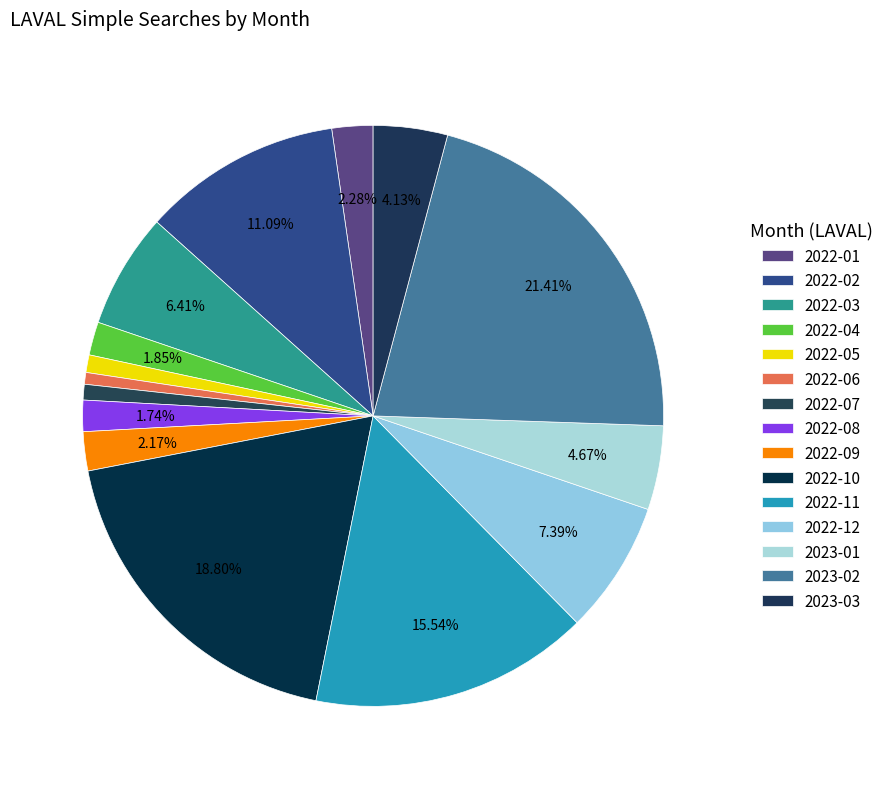

What is the total percentage of 2023-02 and 2022-10?

40.2%